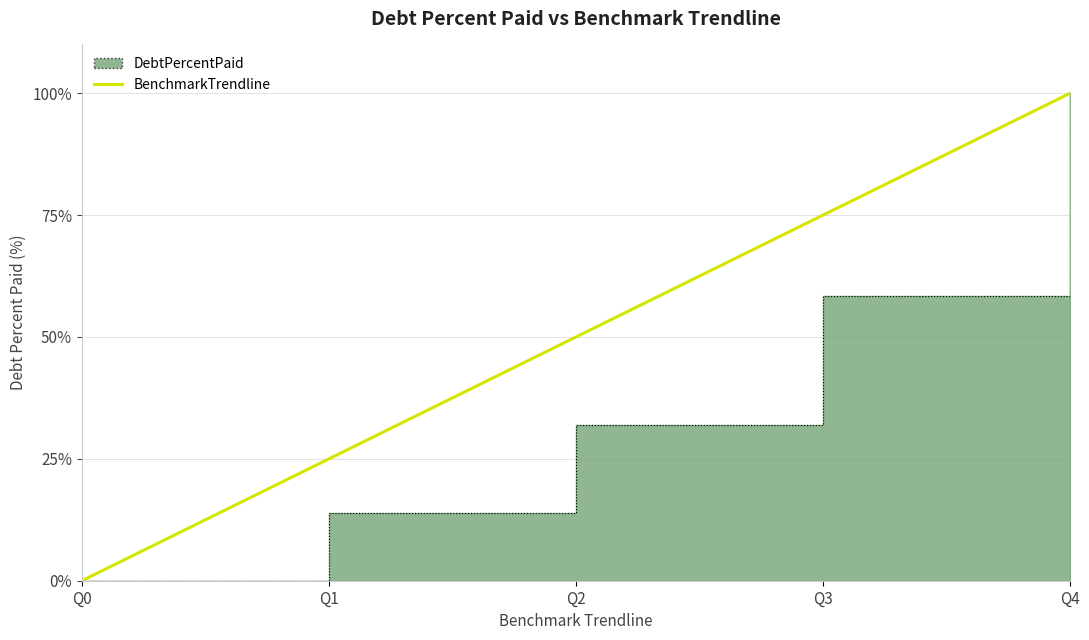

Is it true that the value at Q4 is 148?

False